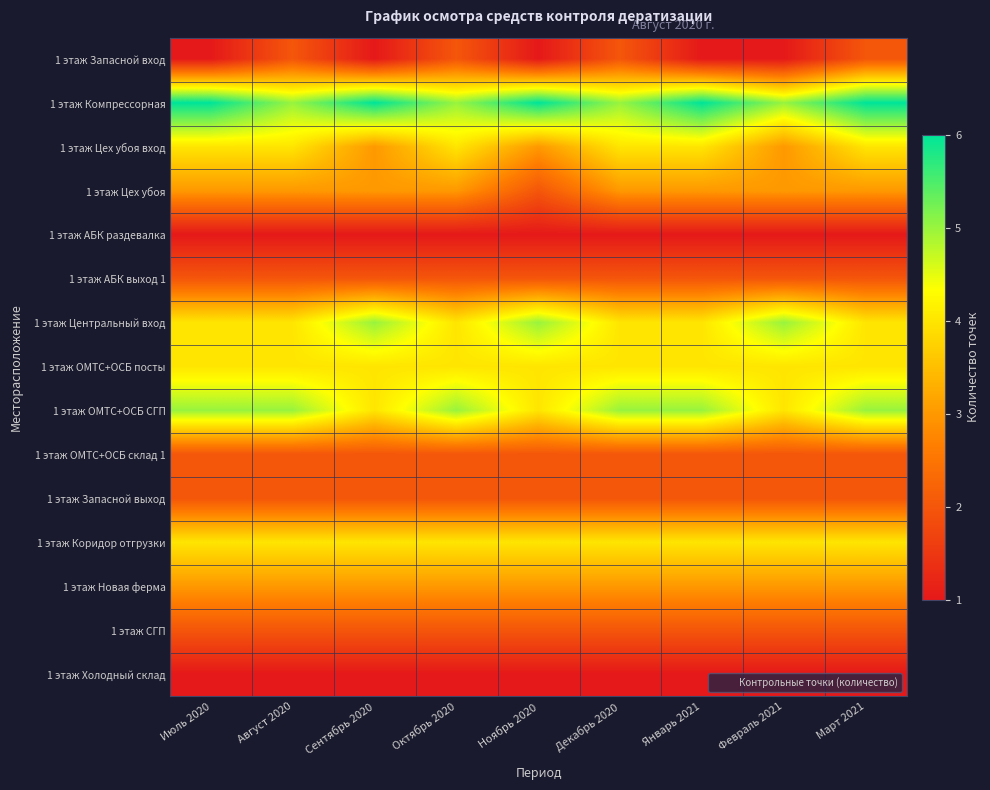

At which category does the chart reach its peak across all series?

Июль 2020